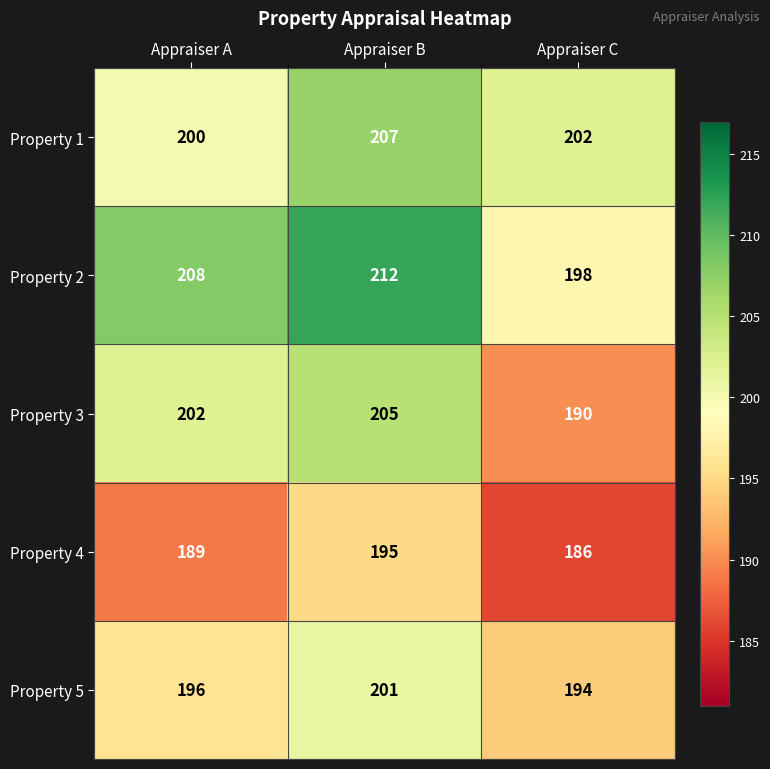

Which category has the highest value in the Property 1 series?

Appraiser B